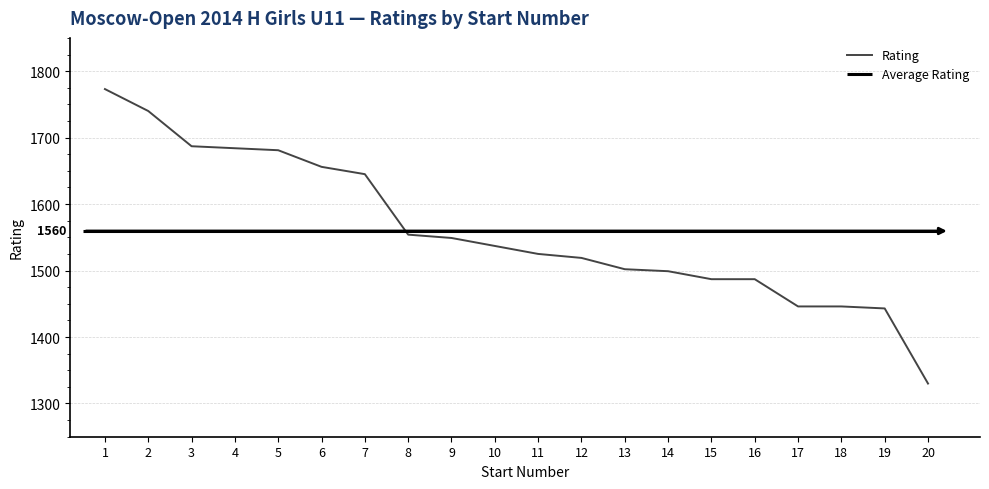

True or false: the data has more than 1 interior local peaks.

False